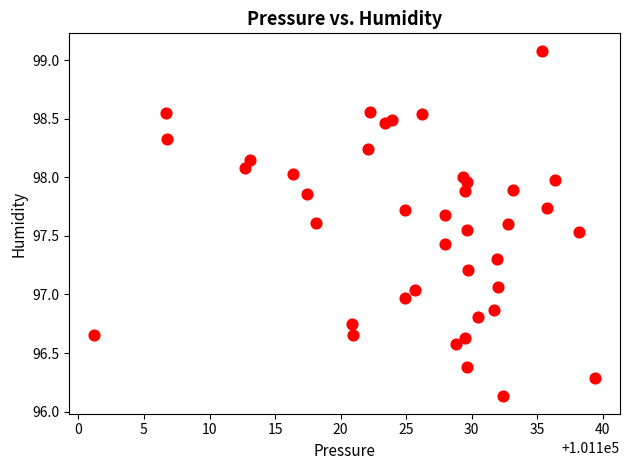

What is the range of X values (max minus min)?

38.2